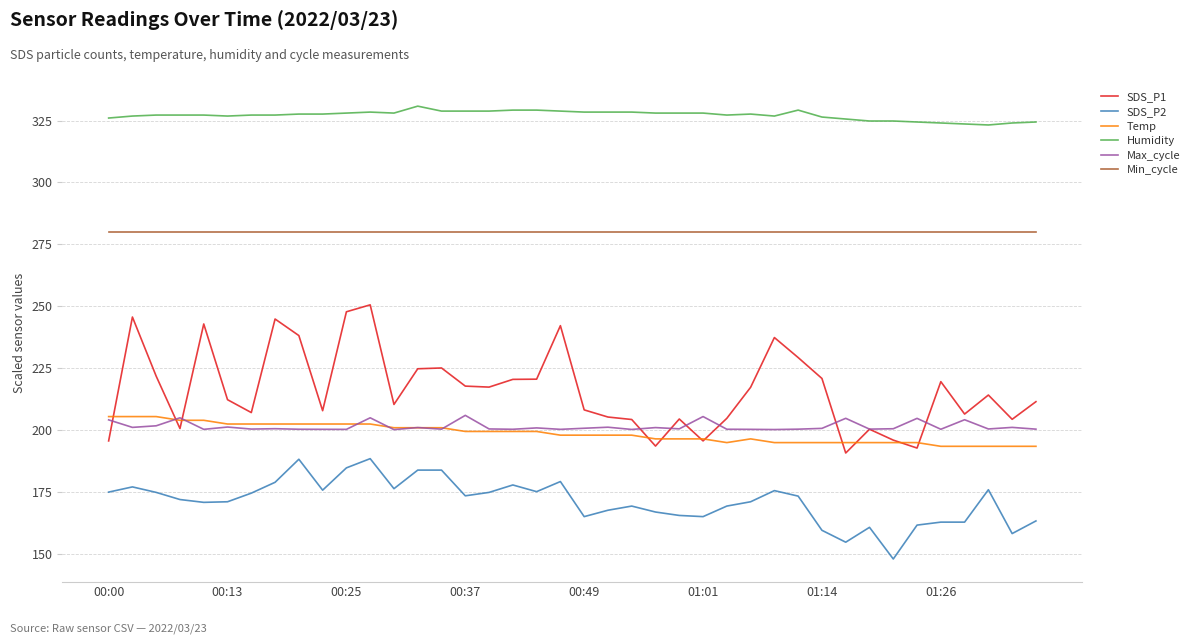

What is the maximum value for SDS_P1?

250.6